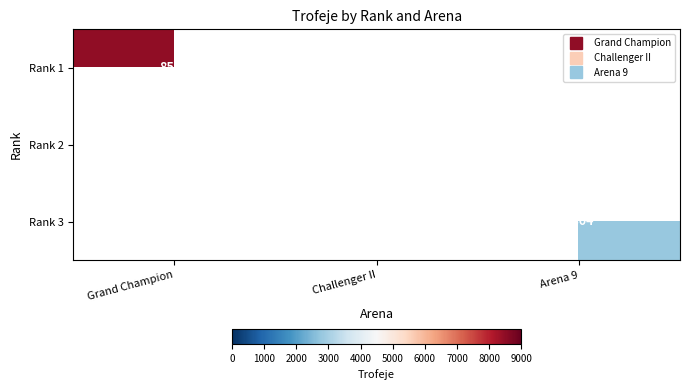

What is the approximate value of Rank 2 at Challenger II?

5622.0